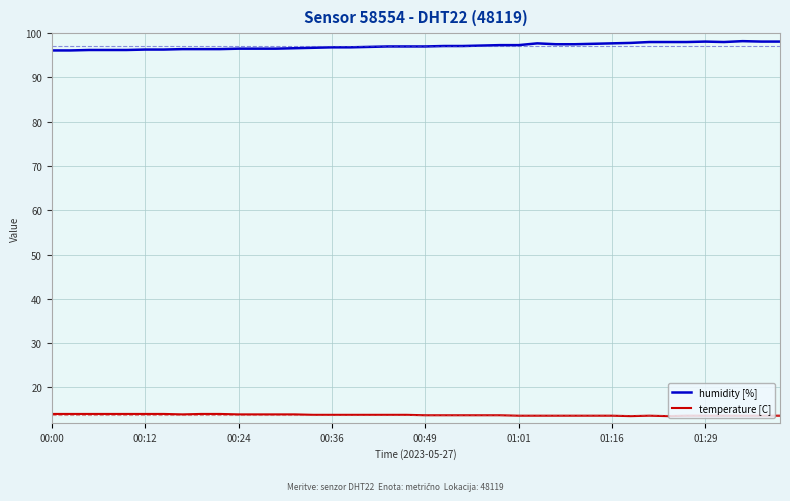

True or false: temperature [C] and humidity [%] intersect in this chart.

False